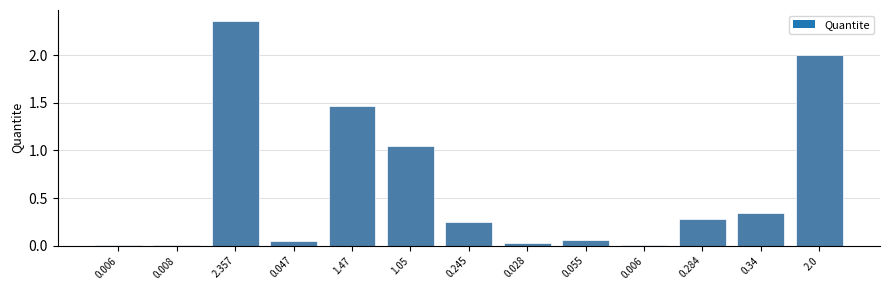

Count the number of categories in the chart.

13